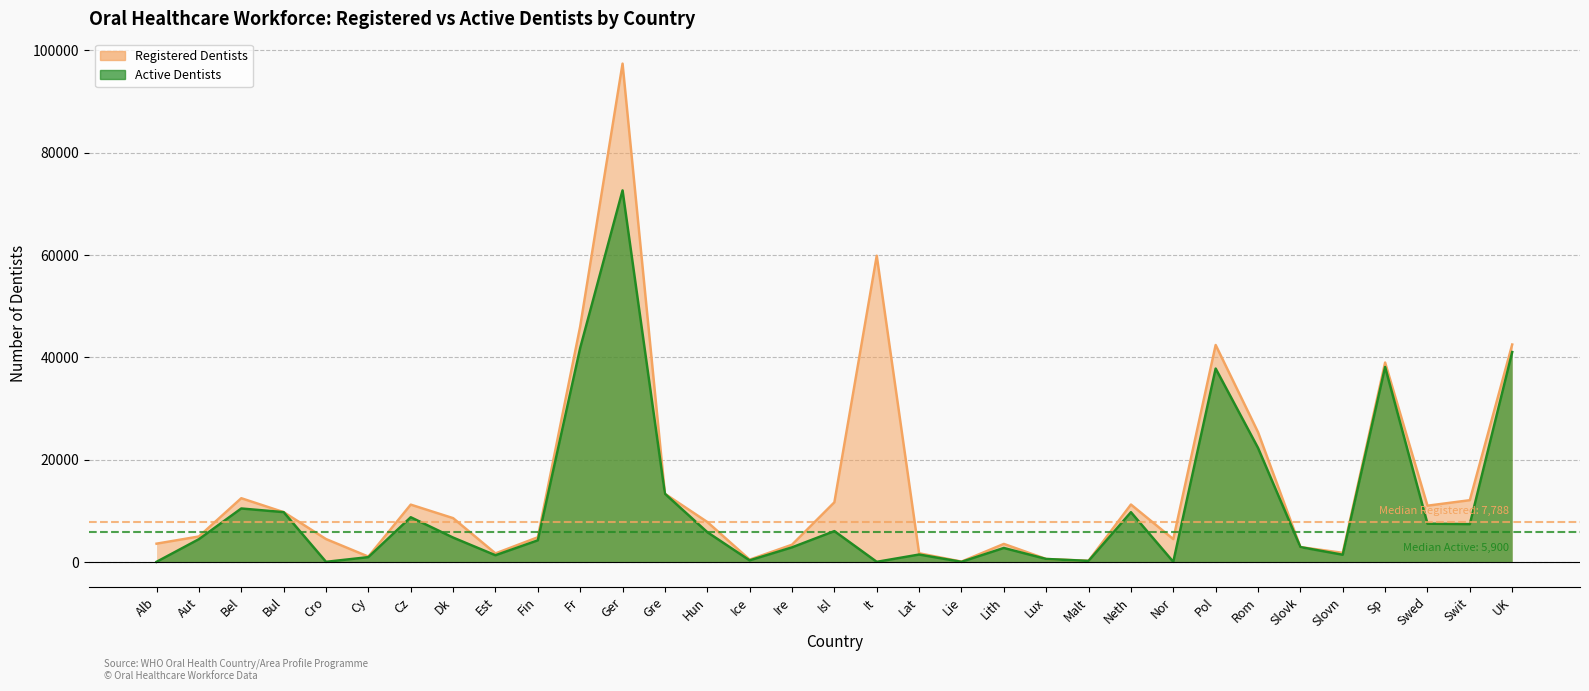

Where is the first local minimum for Active Dentists?

Cro